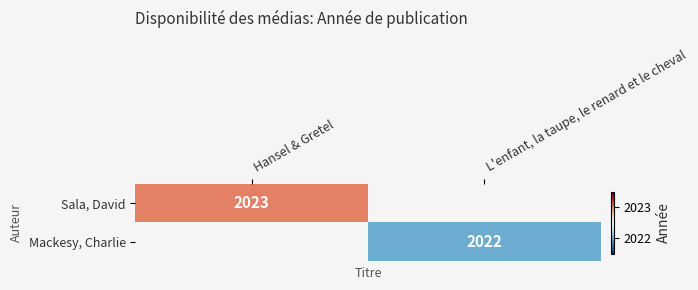

The value of Mackesy, Charlie at L'enfant, la taupe, le renard et le cheval is 2022. True or false?

True